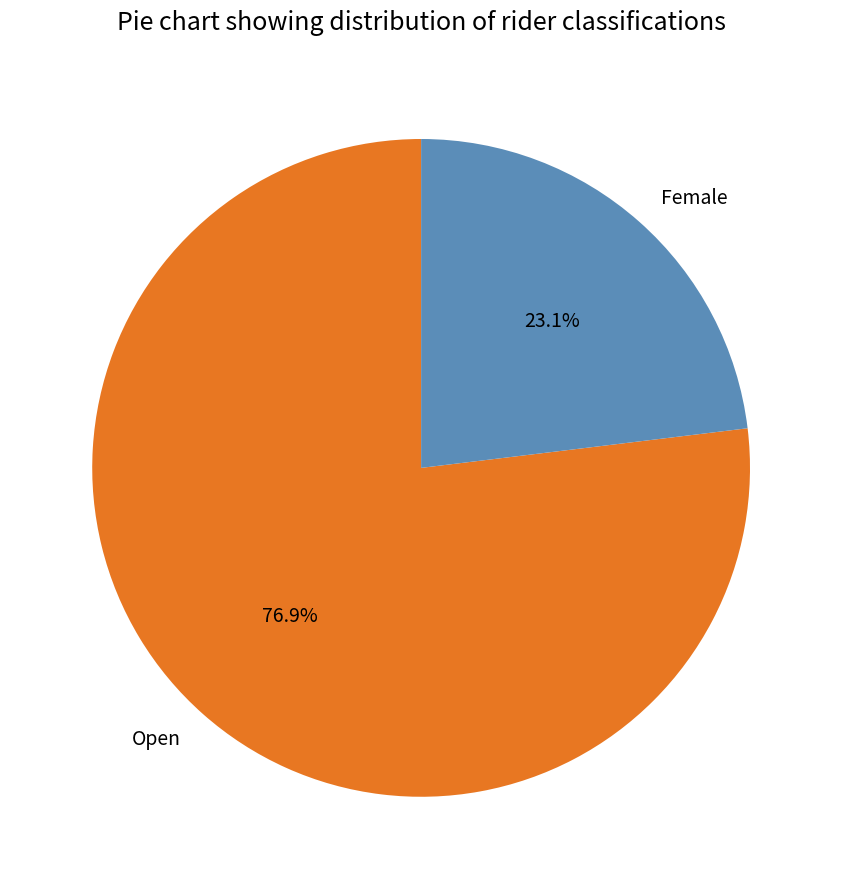

Rank the categories by value from highest to lowest.

Open, Female